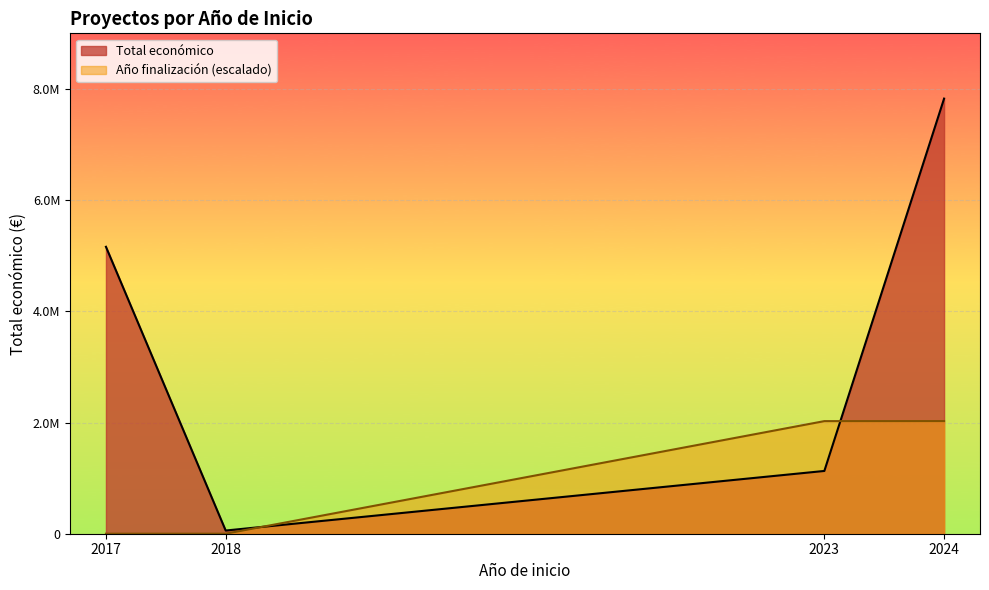

Does the chart display data point markers on the line(s)?

No